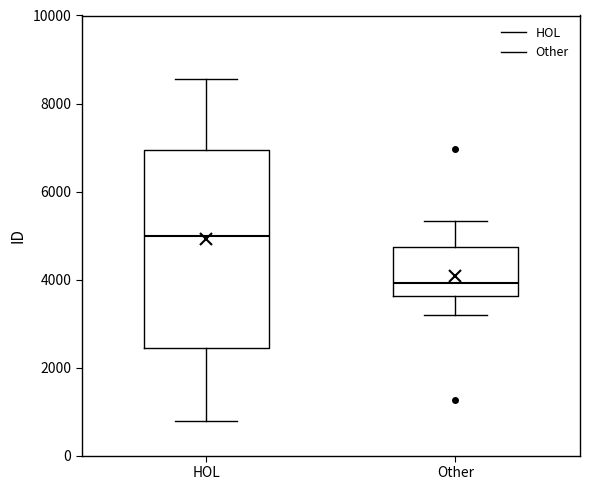

Reading left to right, transcribe this box plot: for each box, give where its median line is, the range the box spans, and where its two whiskers end, as read against the y-axis. The values are not printed on the chart, so give them approximately, as read against the axis.

HOL: median 5000, box 2400 to 7000, whiskers 800 to 8600
Other: median 4000, box 3600 to 4800, whiskers 3200 to 5400